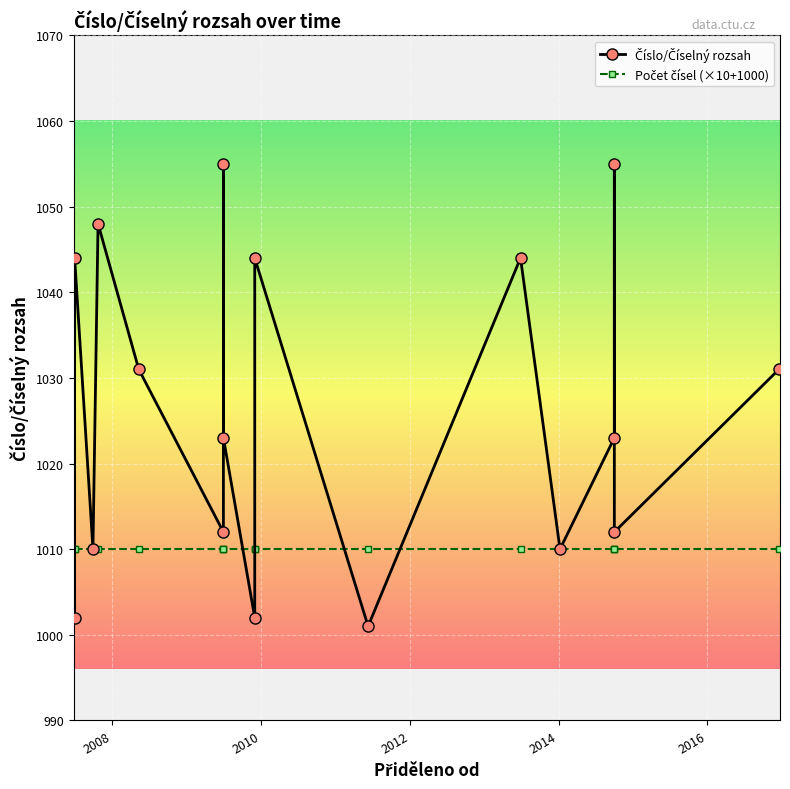

At 2014-10-02, list the series in order from smallest to largest.

Počet čísel, Číslo/Číselný rozsah